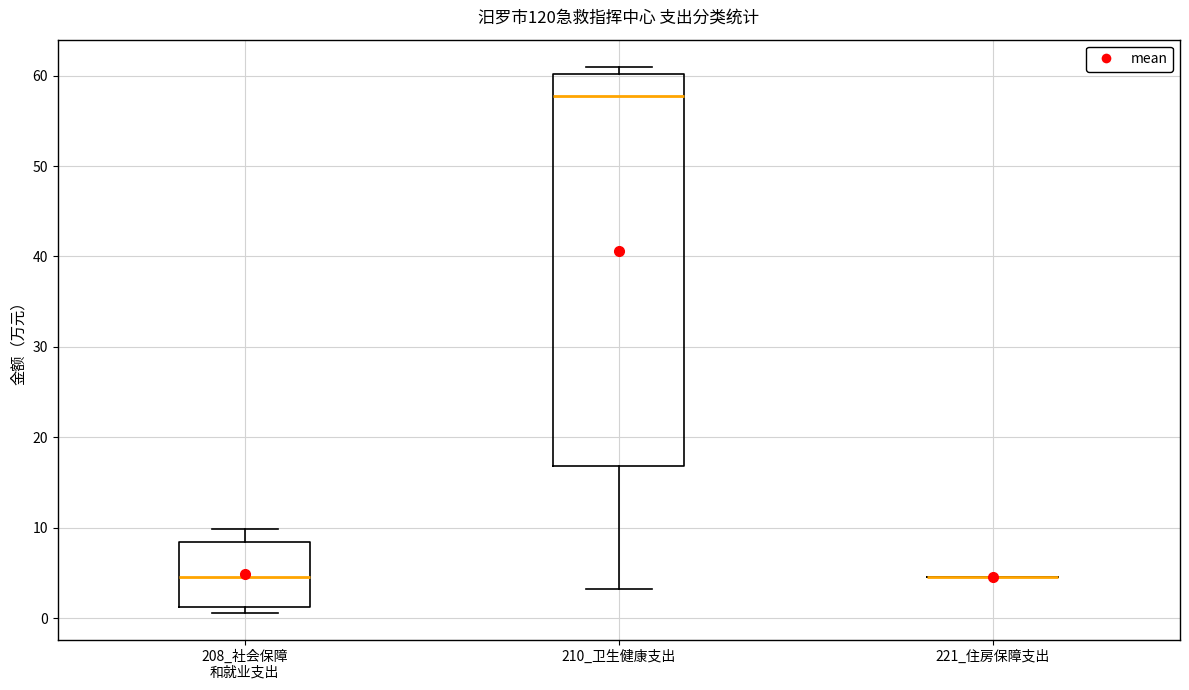

Reading left to right, read every box against the y-axis: the position of its median line, the range the box covers, and the ends of its whiskers. The values are not printed on the chart, so give them approximately, as read against the axis.

208_社会保障 和就业支出: median 5, box 1 to 8, whiskers 1 (just below the box's lower edge) to 10
210_卫生健康支出: median 58, box 17 to 60, whiskers 3 to 61
221_住房保障支出: box collapsed to a line at 5, whiskers 5 to 5